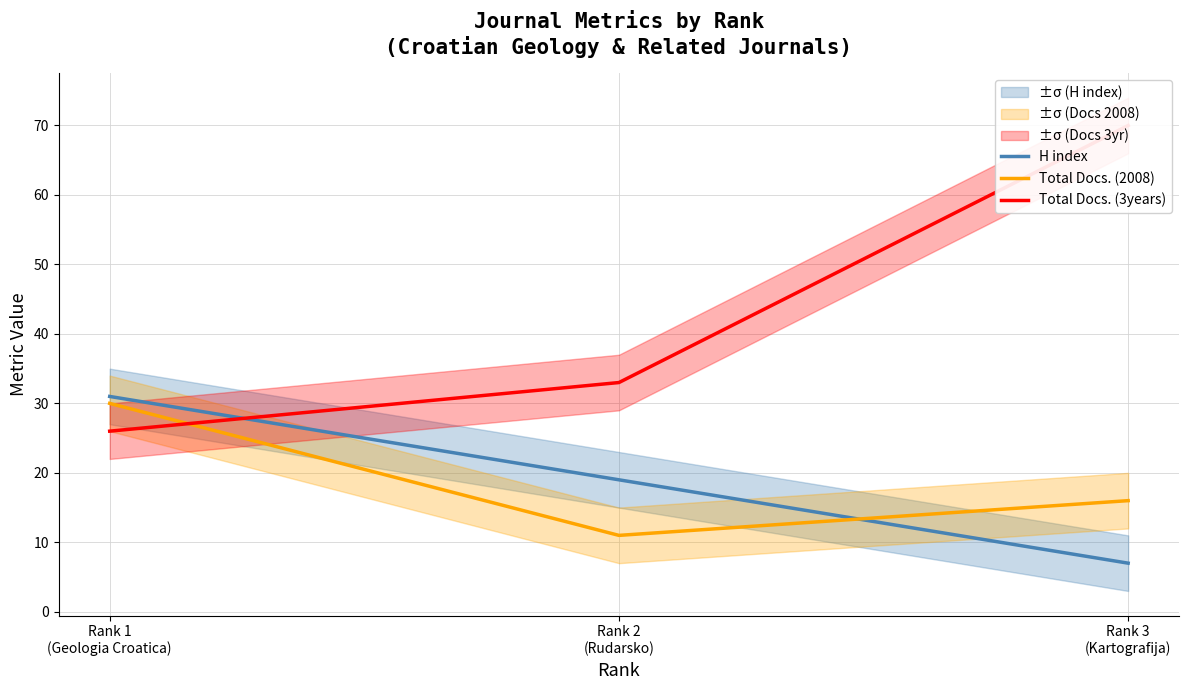

Reading right to left, what are all the values shown in this chart?

H index: 7	19	31
Total Docs. (2008): 16	11	30
Total Docs. (3years): 70	33	26